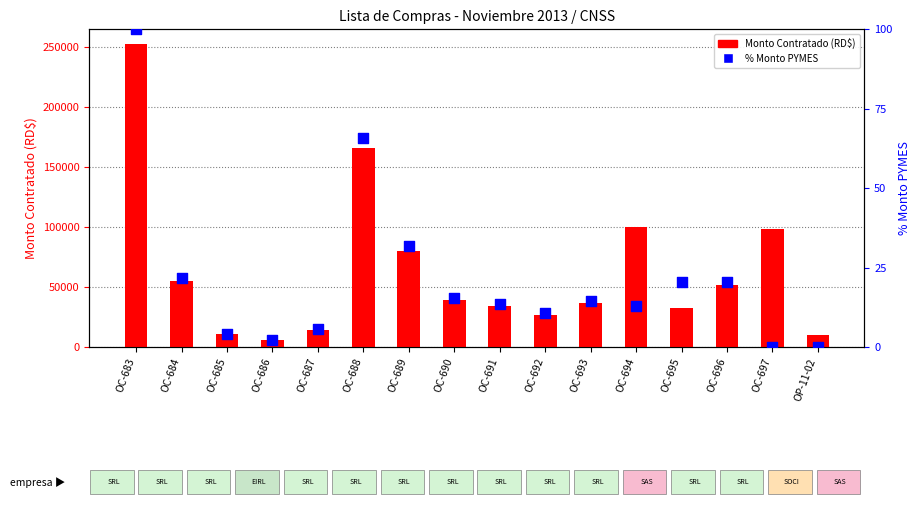

Which series reaches the minimum Y coordinate?

% Monto PYMES